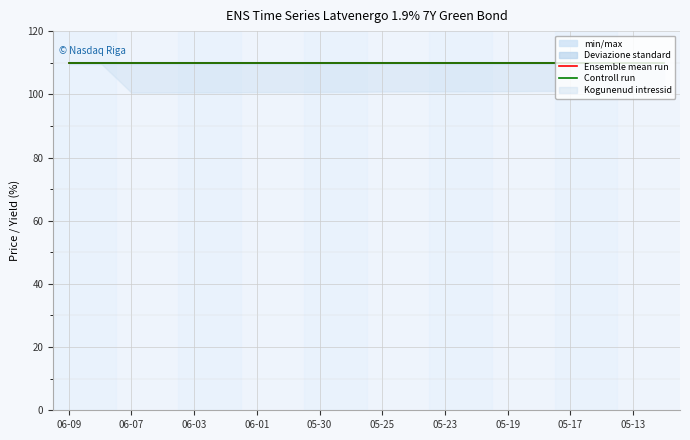

Read the Ensemble mean run value at 06-07.

110.0